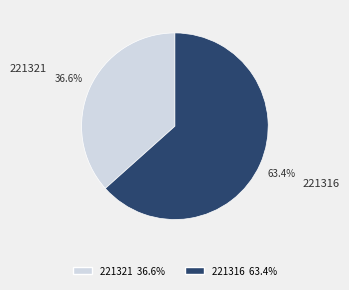

Which slice is the largest?

221316